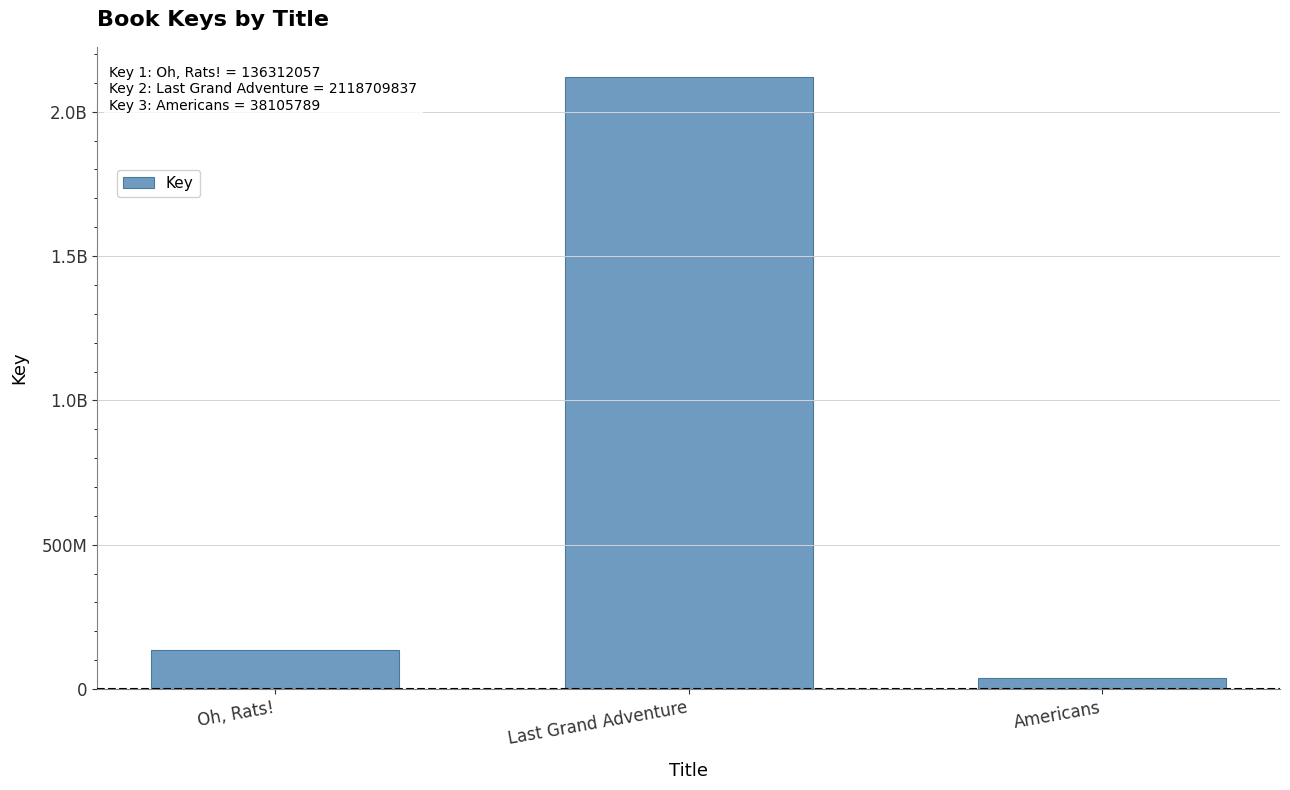

What is the value of the 2nd bar from the left?

2118709837